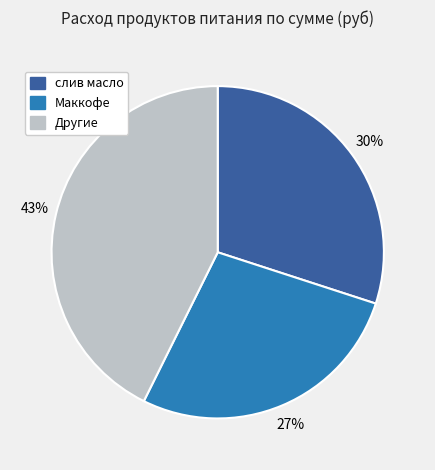

Does any single category account for the majority?

No